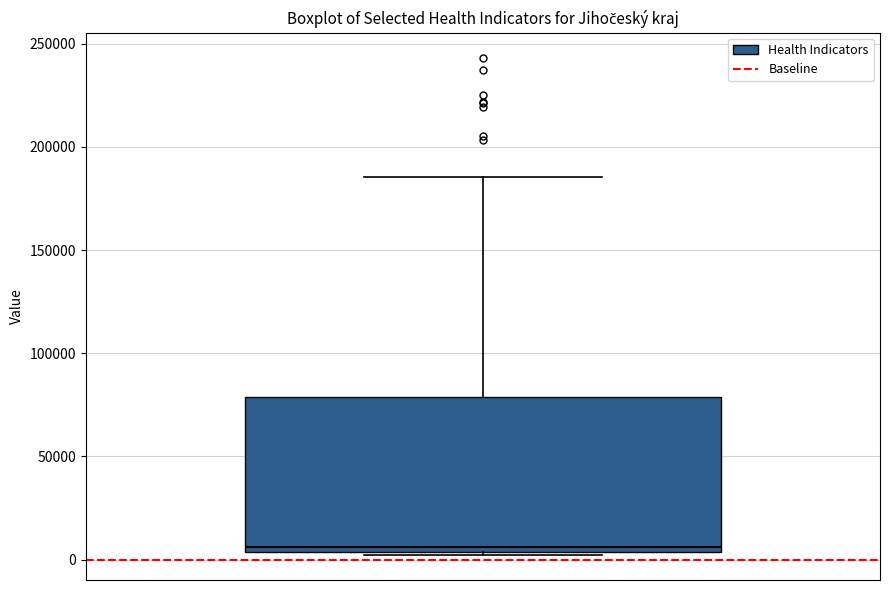

Where does the upper whisker of the box end on the y-axis? The values are not printed on the chart, so give them approximately, as read against the axis.

185000